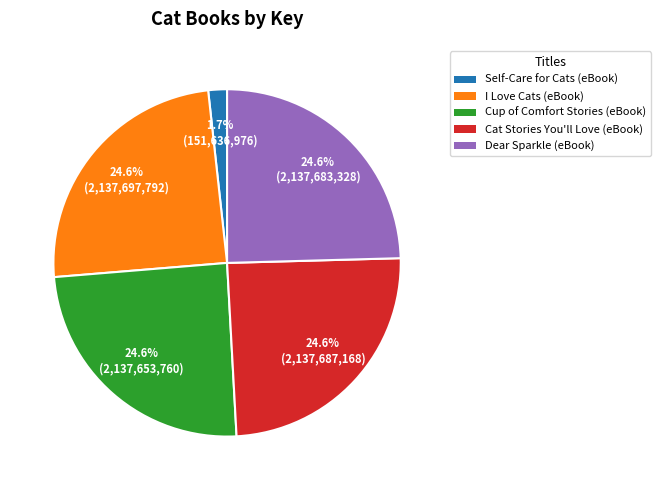

What portion of the pie excludes Cat Stories You'll Love (eBook)?

75.4%